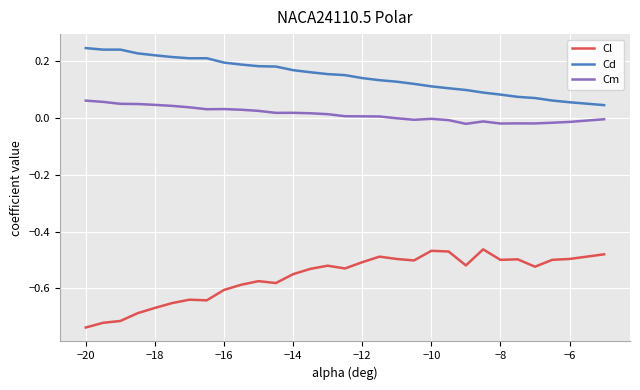

List the series in order of their overall mean, lowest first.

Cl, Cm, Cd